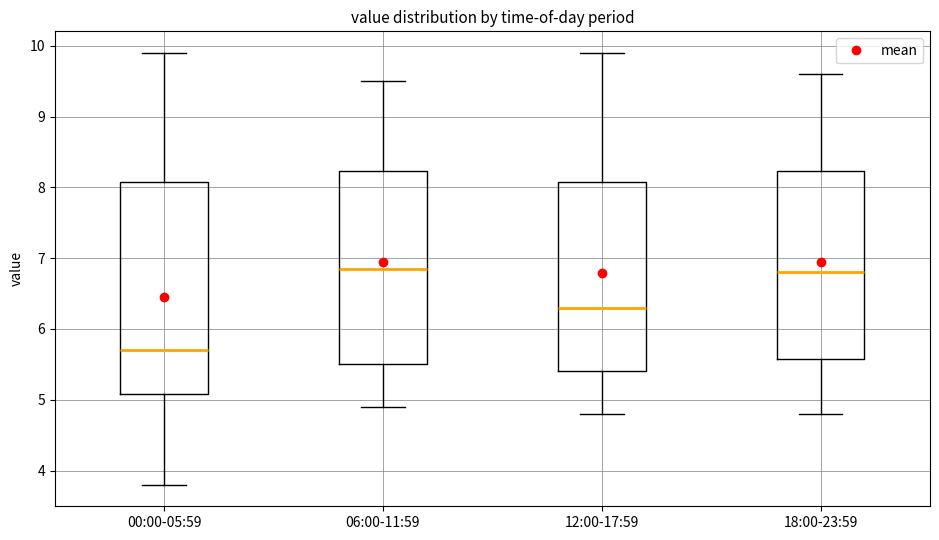

Reading left to right, read every box against the y-axis: the position of its median line, the range the box covers, and the ends of its whiskers. The values are not printed on the chart, so give them approximately, as read against the axis.

00:00-05:59: median 5.7, box 5.1 to 8.1, whiskers 3.8 to 9.9
06:00-11:59: median 6.9, box 5.5 to 8.2, whiskers 4.9 to 9.5
12:00-17:59: median 6.3, box 5.4 to 8.1, whiskers 4.8 to 9.9
18:00-23:59: median 6.8, box 5.6 to 8.2, whiskers 4.8 to 9.6